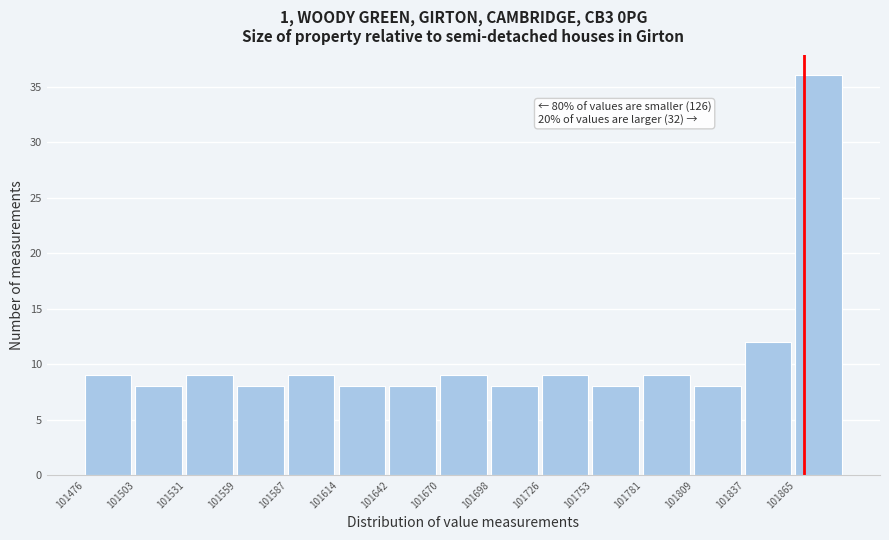

Which range on the x-axis has the tallest bar?

101865 to 101895